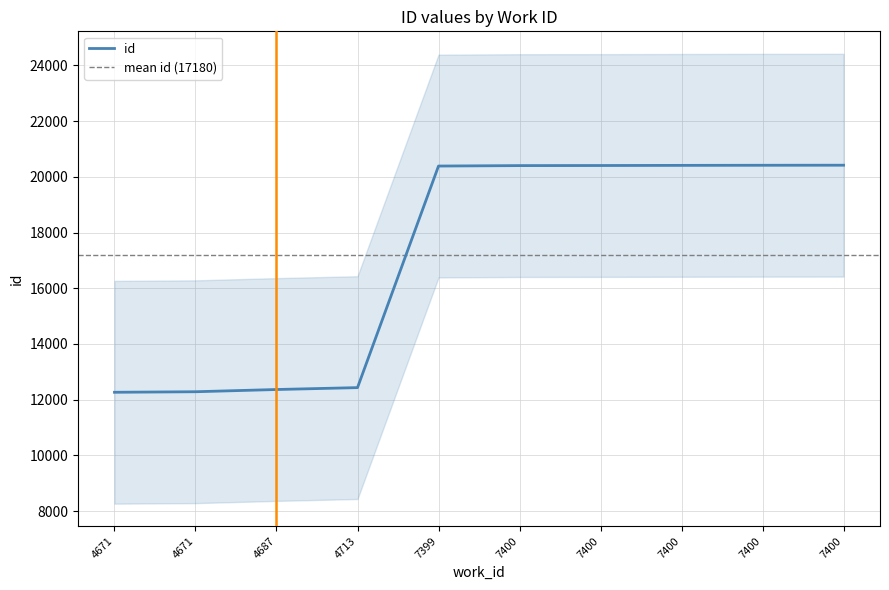

Which label corresponds to the smallest value in the chart?

4671